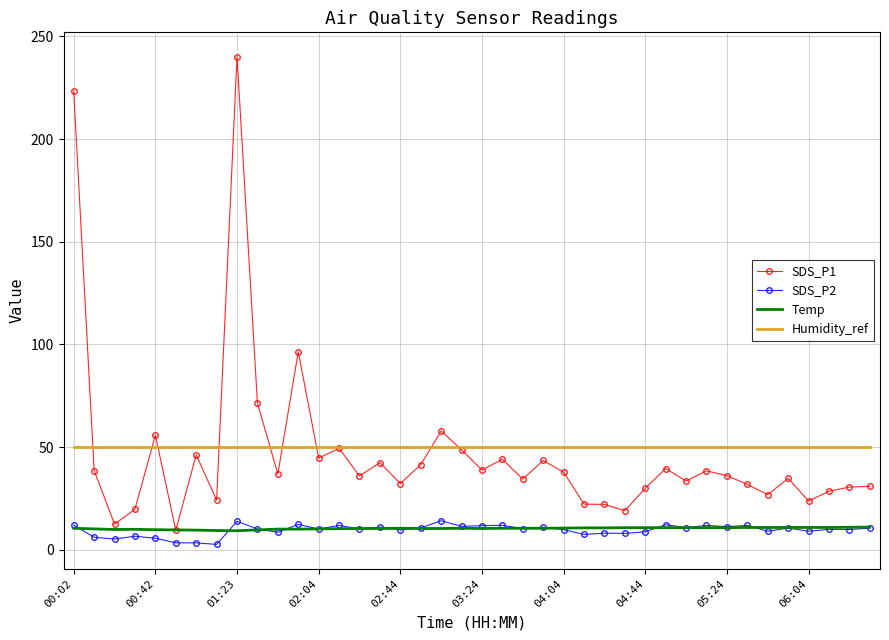

Which series has the largest range (max minus min)?

SDS_P1